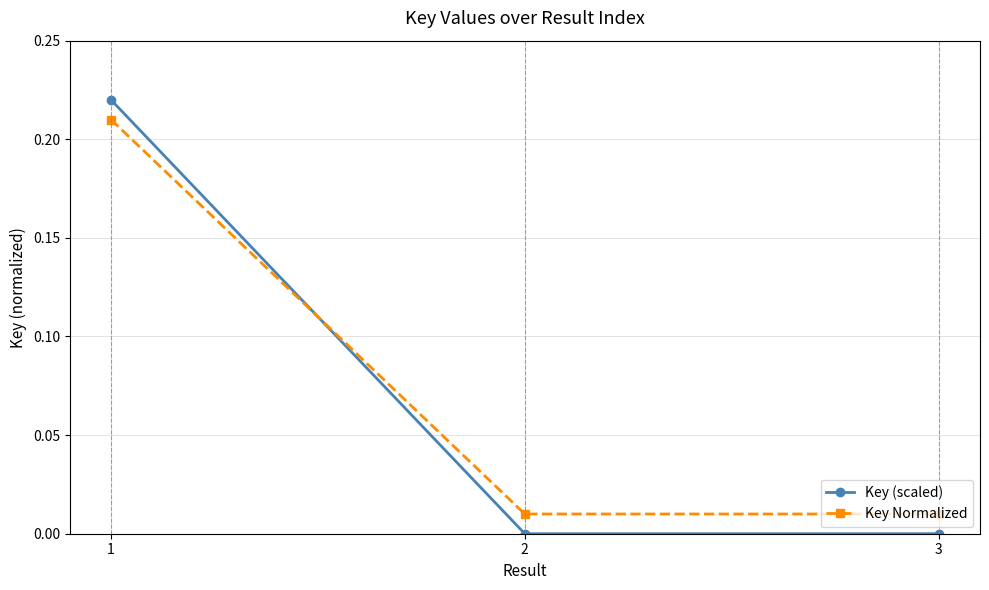

Which series changed the most between 1 and 2?

Key (scaled)